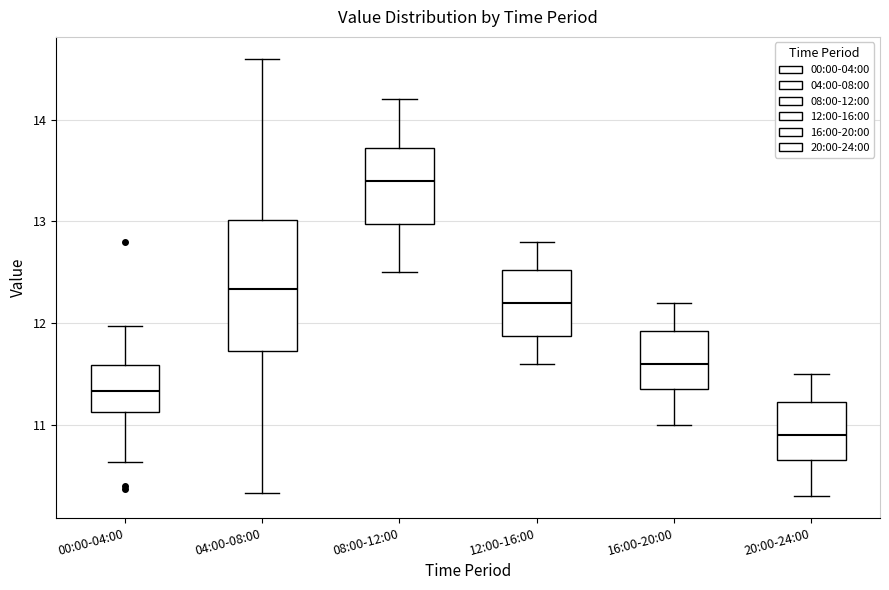

Which box is the tallest, from its lower edge to its upper edge?

04:00-08:00